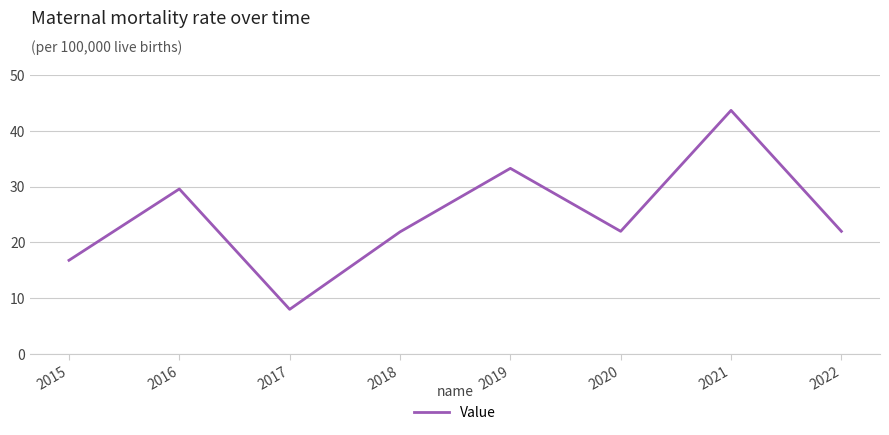

Which category has the lowest value across all series?

2017